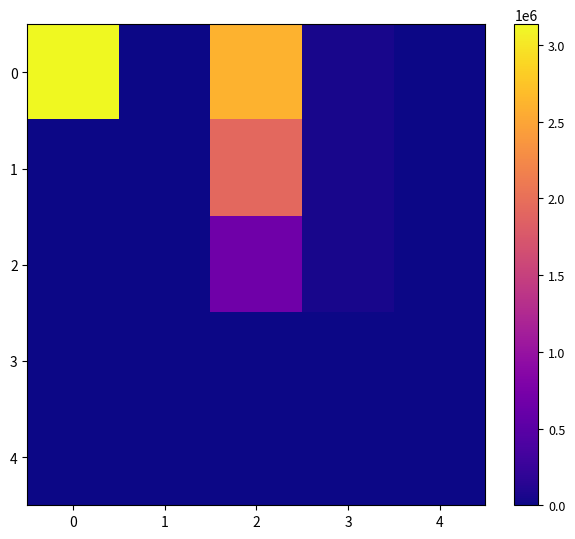

At 3, list the series in order from largest to smallest.

0, 1, 2, 3, 4